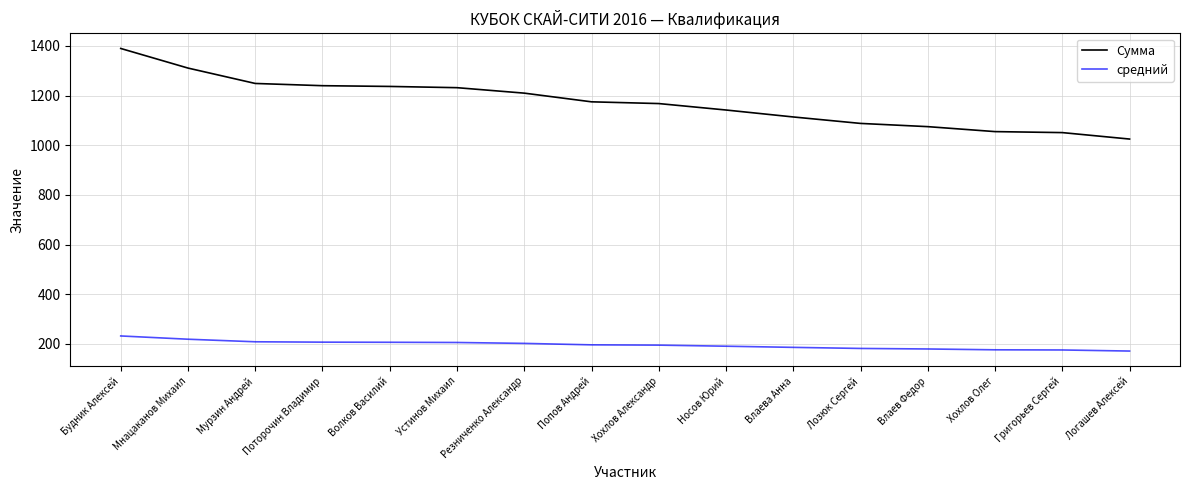

What is the sum of the Сумма values at Будник Алексей and Хохлов Александр?

2558.0